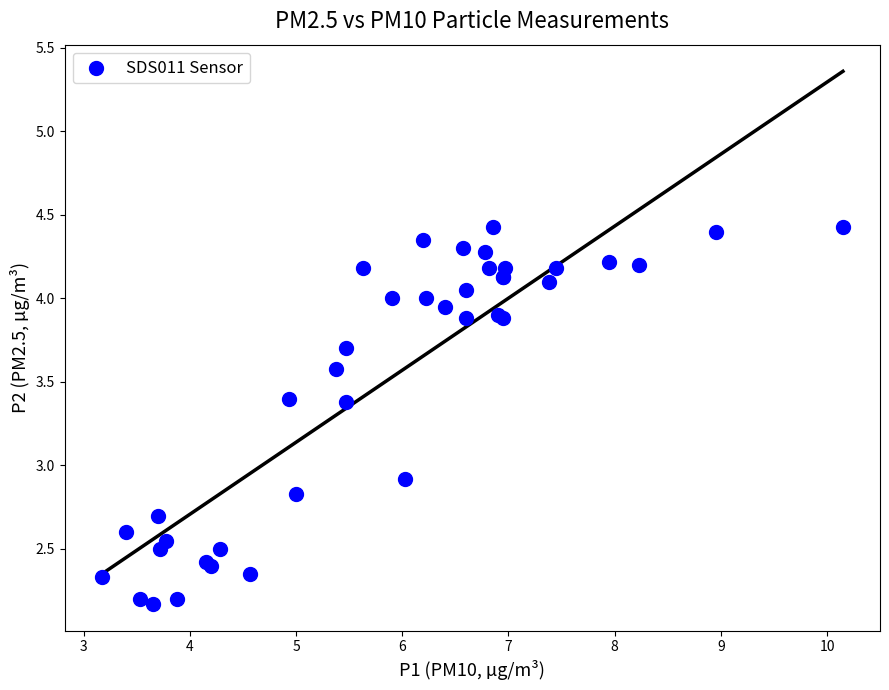

What Y value in the scatter plot is closest to 3?

2.9